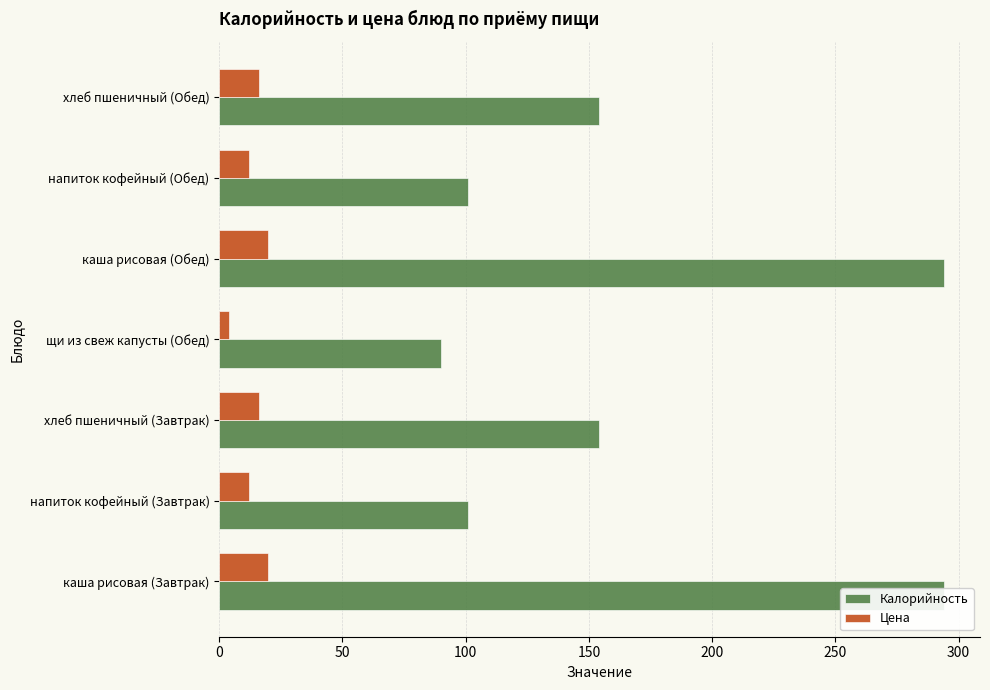

True or false: Калорийность has a value of 420.9 at каша рисовая (Обед).

False